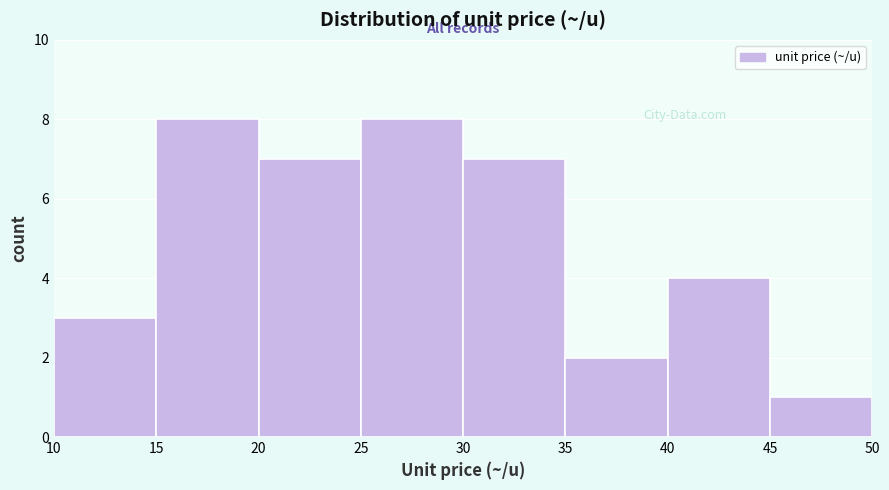

Reading left to right, transcribe this chart: for each bar, give the range it covers on the x-axis and its height. The values are not printed on the chart, so give them approximately, as read against the axis.

10 to 15: 3
15 to 20: 8
20 to 25: 7
25 to 30: 8
30 to 35: 7
35 to 40: 2
40 to 45: 4
45 to 50: 1